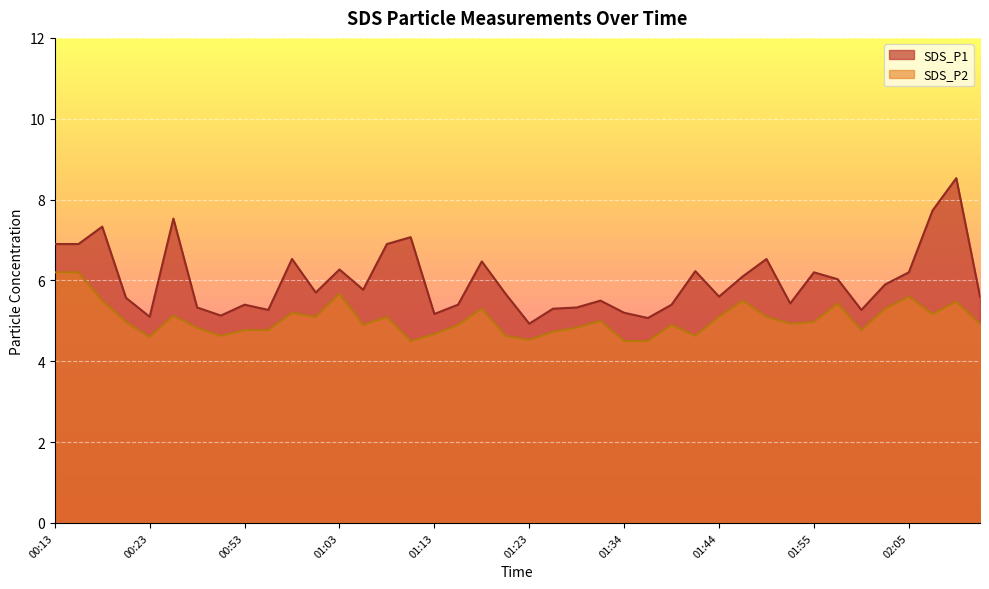

True or false: SDS_P1 has more than 1 interior local peaks.

True